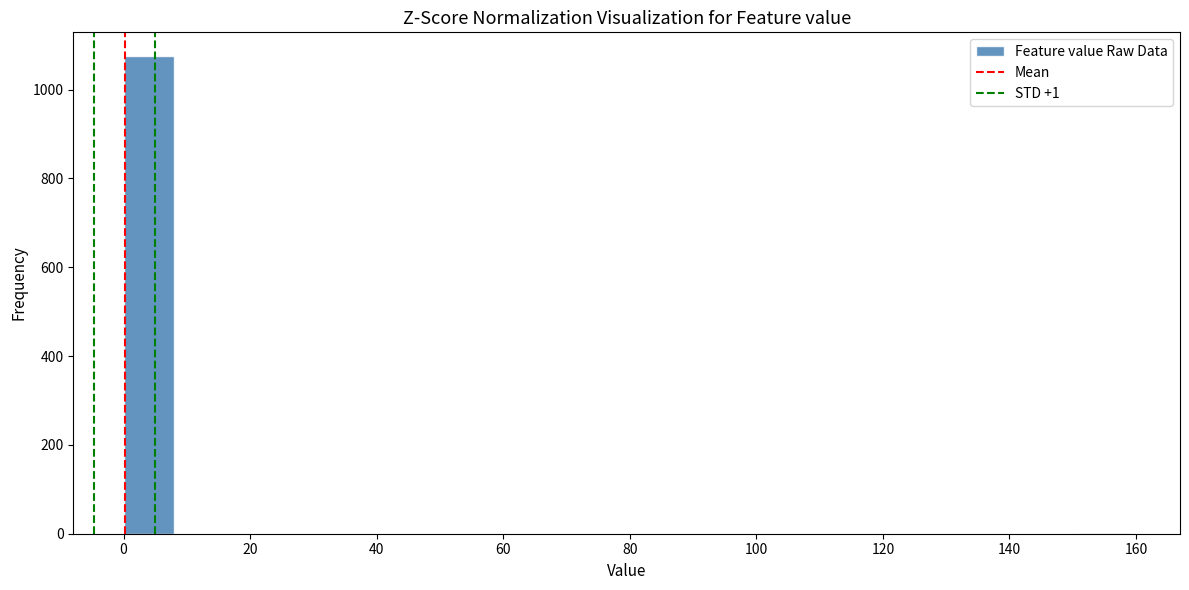

Read against the x-axis, roughly where is the centre of the tallest bar?

4